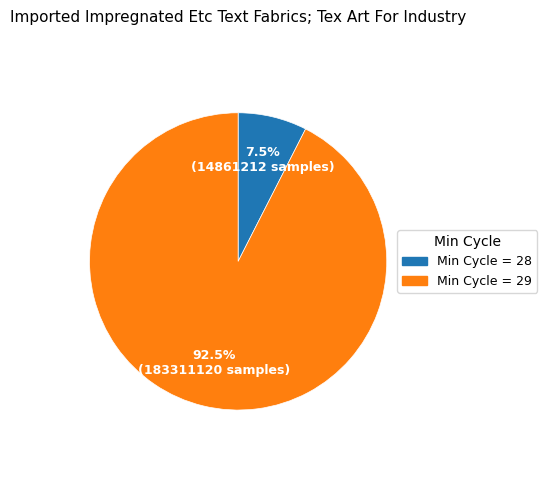

How many segments does this pie chart have?

2